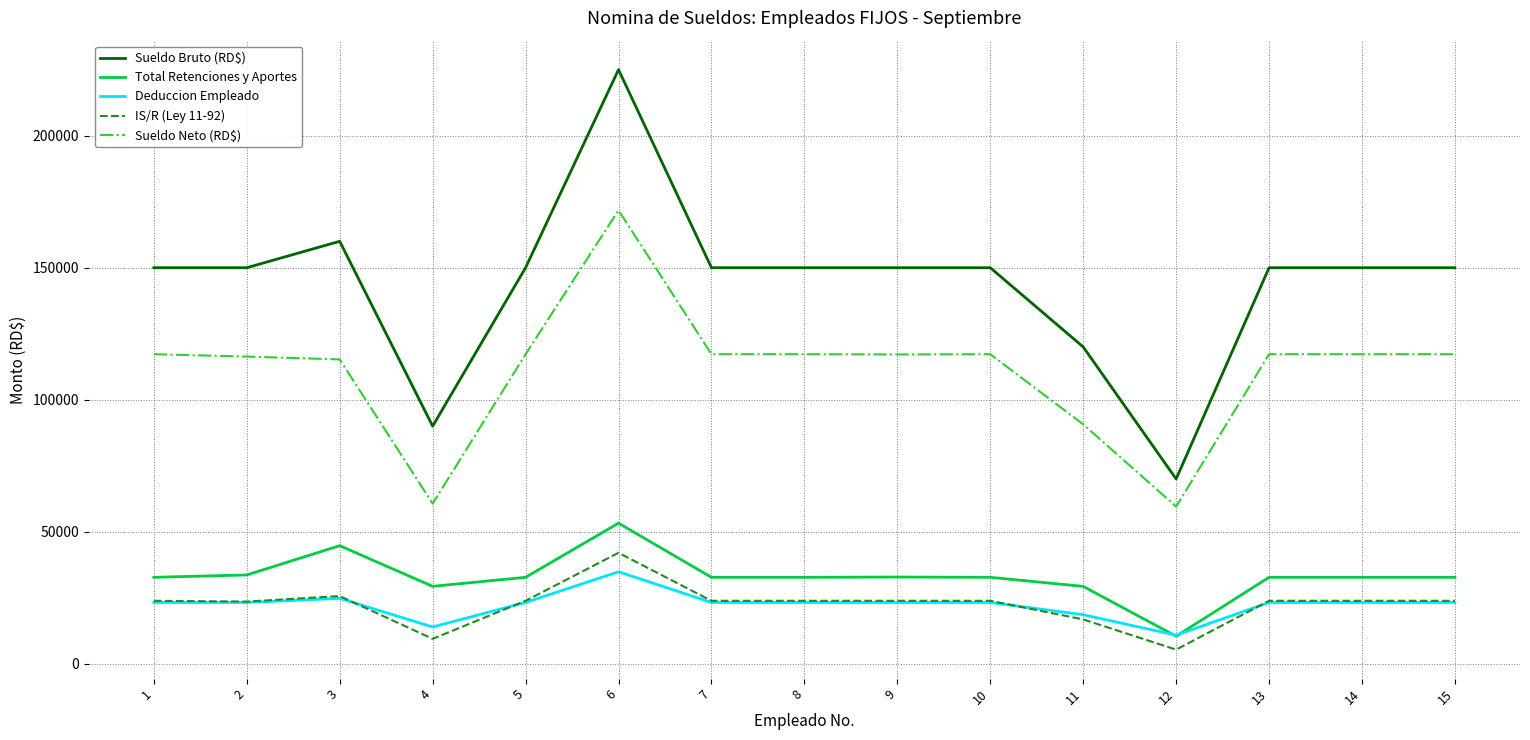

Is the value of IS/R (Ley 11-92) at 12 greater than the value of Sueldo Bruto (RD$) at 3?

No